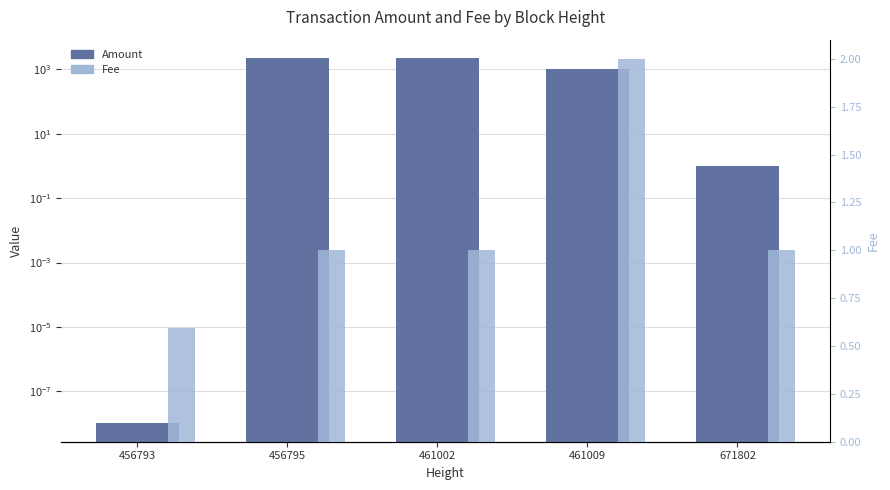

The value of Amount at 456795 is 992.7. True or false?

False